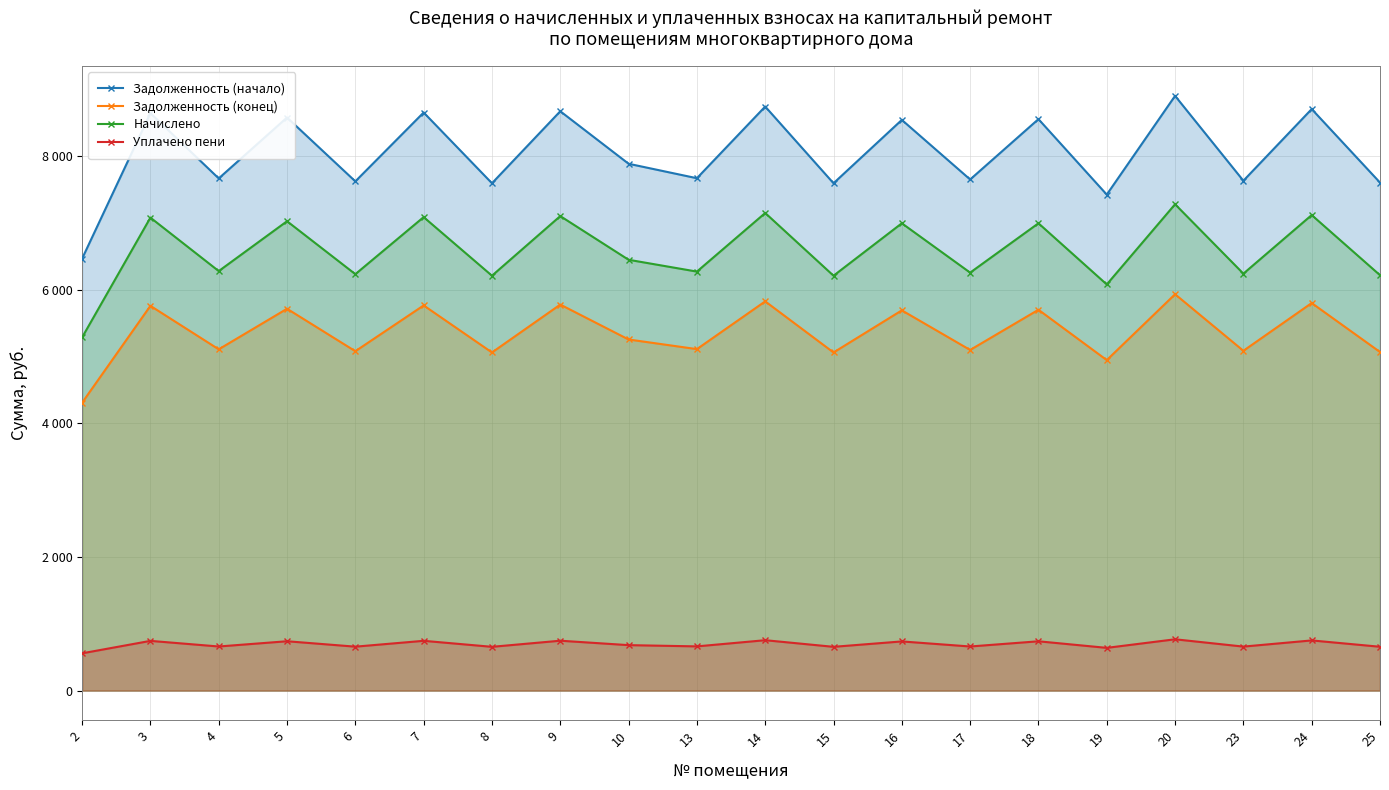

List the series in order of their peak value, highest first.

Задолженность (начало), Начислено, Задолженность (конец), Уплачено пени